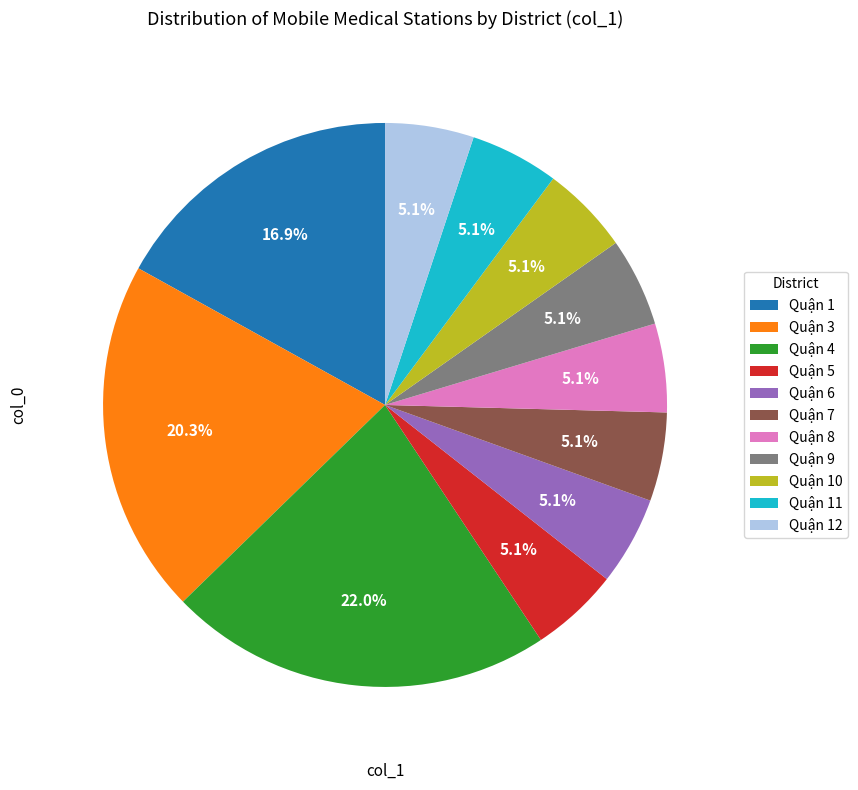

What is the ratio of the value at Quận 12 to the value at Quận 3?

0.3